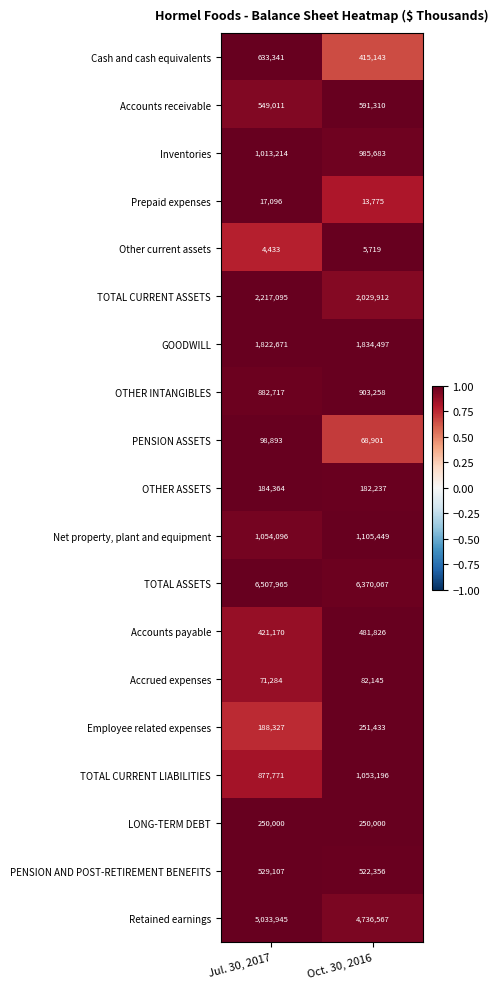

Rank the series at Jul. 30, 2017 from highest to lowest value.

TOTAL ASSETS, Retained earnings, TOTAL CURRENT ASSETS, GOODWILL, Net property, plant and equipment, Inventories, OTHER INTANGIBLES, TOTAL CURRENT LIABILITIES, Cash and cash equivalents, Accounts receivable, PENSION AND POST-RETIREMENT BENEFITS, Accounts payable, LONG-TERM DEBT, Employee related expenses, OTHER ASSETS, PENSION ASSETS, Accrued expenses, Prepaid expenses, Other current assets